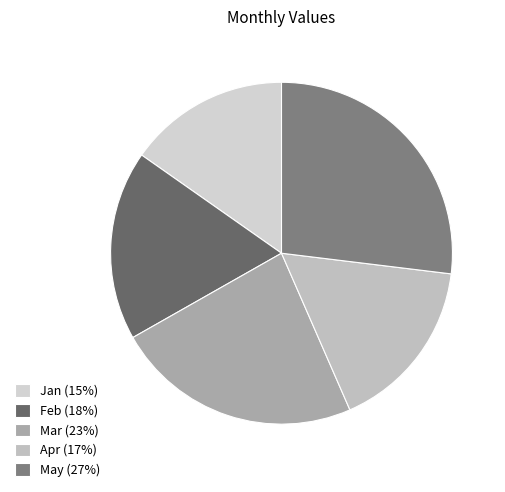

Rank the categories by value from lowest to highest.

Jan, Apr, Feb, Mar, May